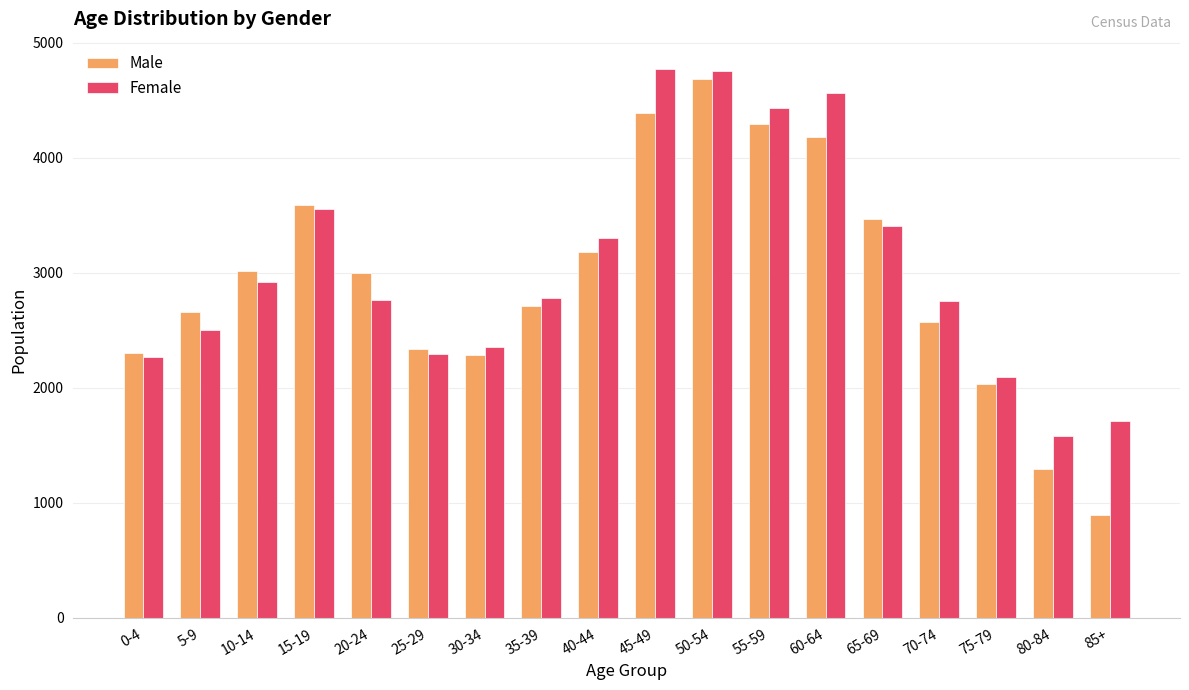

What is the average value of the Male series?

2938